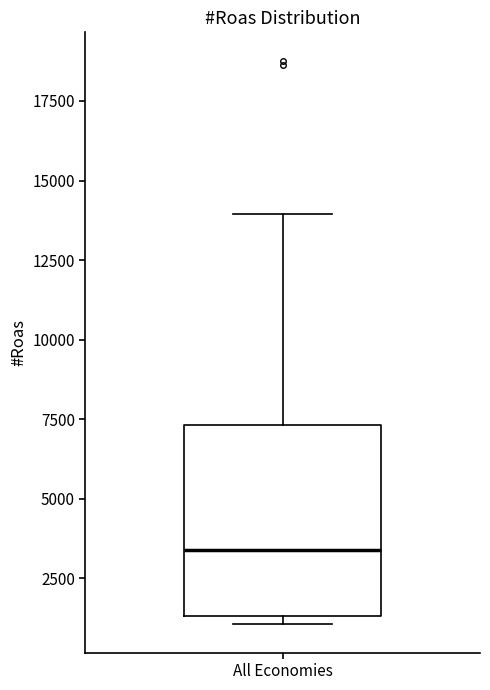

Transcribe this box plot: give where the median line is, the range the box spans, and where the two whiskers end, as read against the y-axis. The values are not printed on the chart, so give them approximately, as read against the axis.

median 3500, box 1500 to 7500, whiskers 1000 to 14000